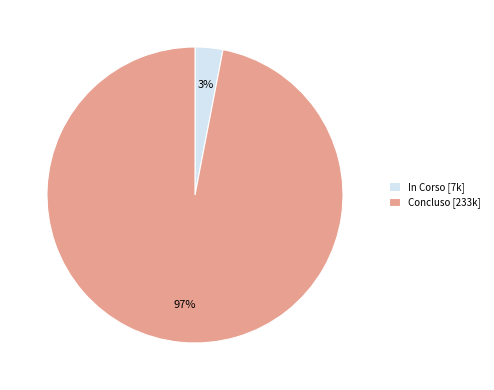

Is there a majority slice in this chart?

Yes